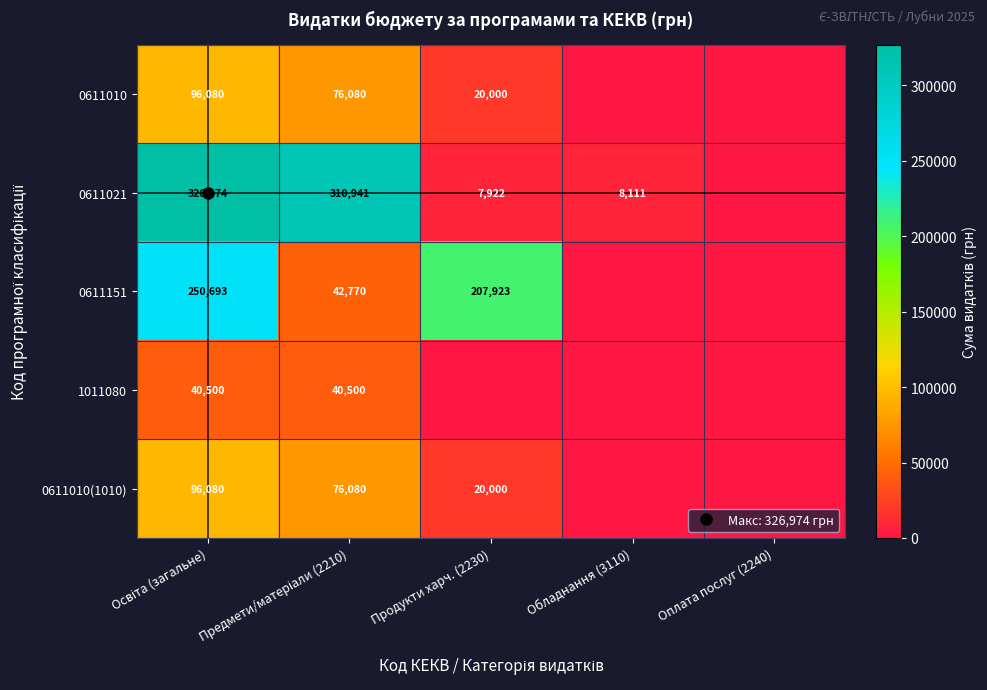

At which category is the sum across all series the highest?

Освіта (загальне)